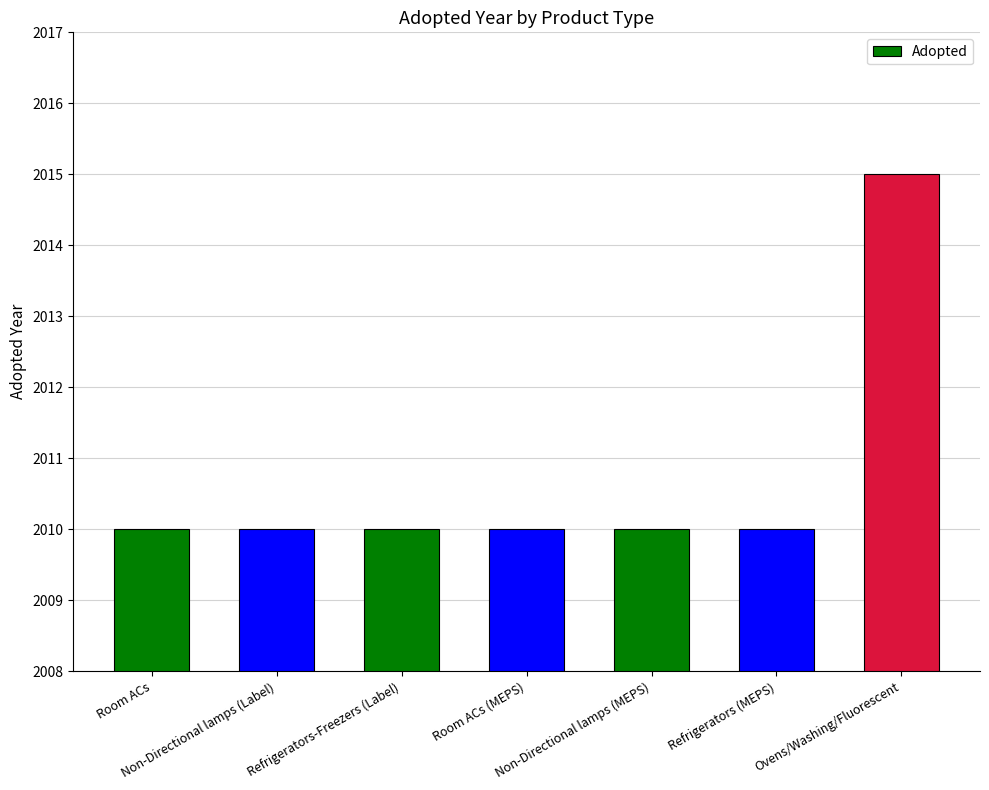

Which label corresponds to the largest value in the chart?

Ovens/Washing/Fluorescent